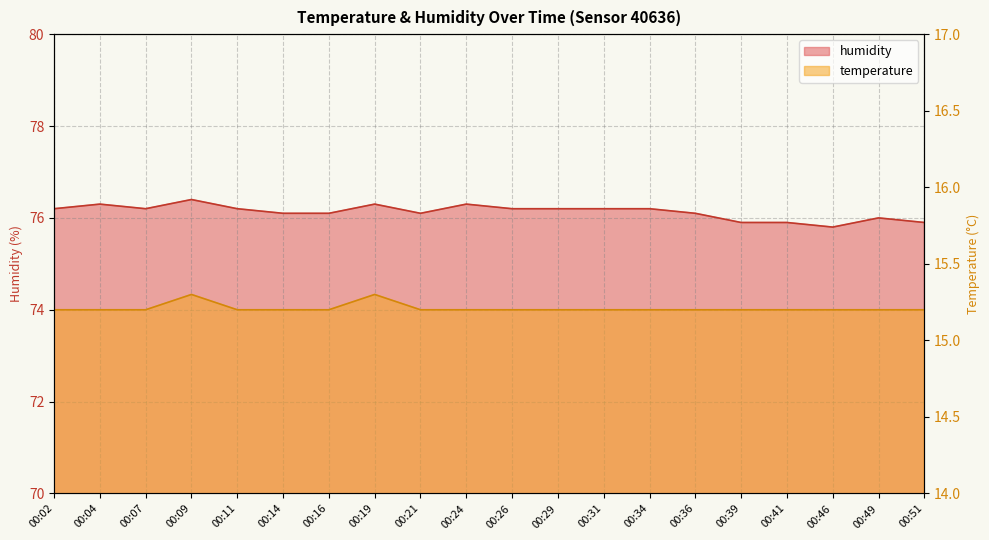

What is the approximate value of humidity at 00:39?

75.9